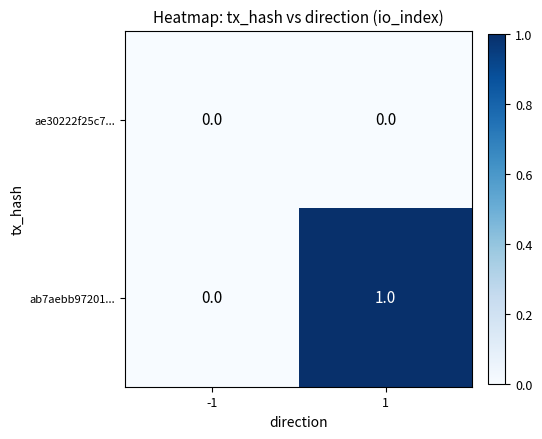

At 1, list the series in order from smallest to largest.

ae30222f25c7..., ab7aebb97201...